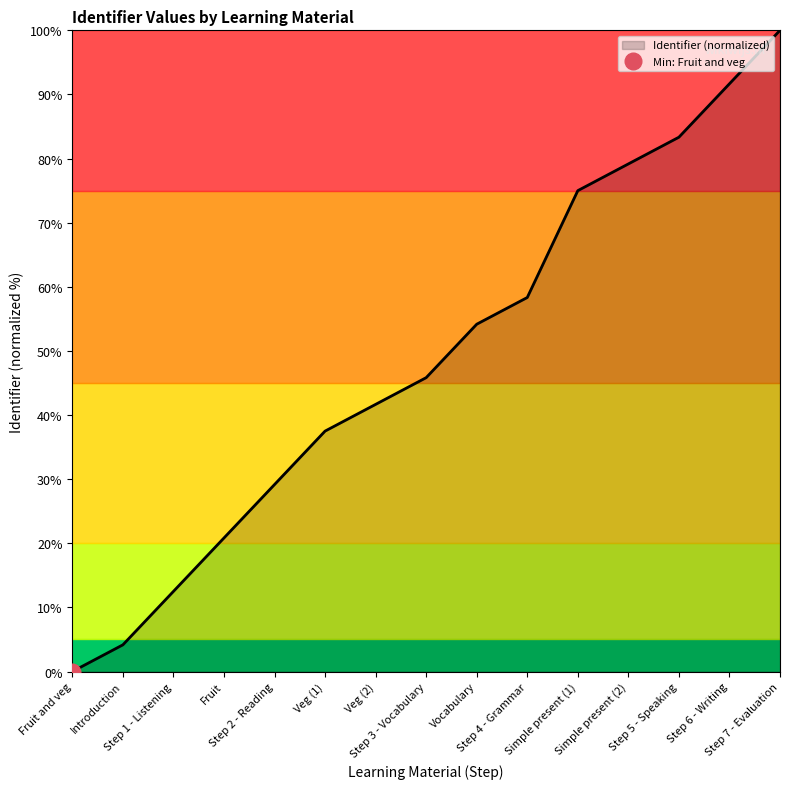

What position from the left is Step 6 - Writing?

14